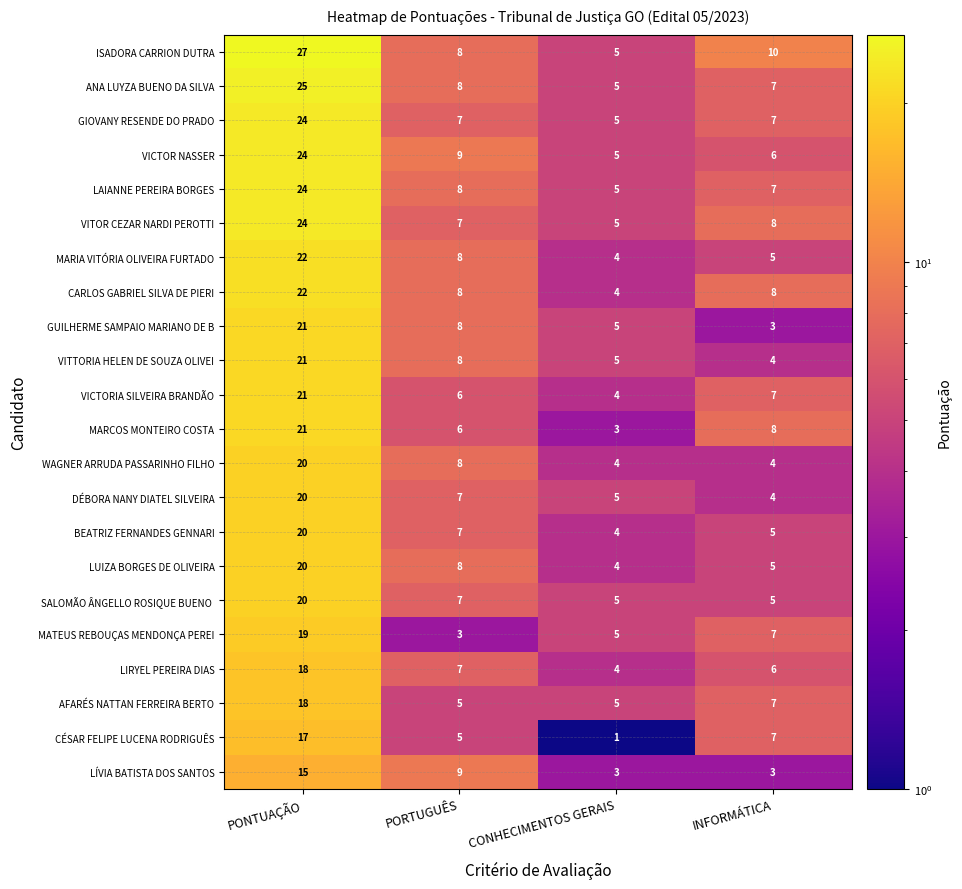

What is the sum of the LÍVIA BATISTA DOS SANTOS values at INFORMÁTICA and CONHECIMENTOS GERAIS?

6